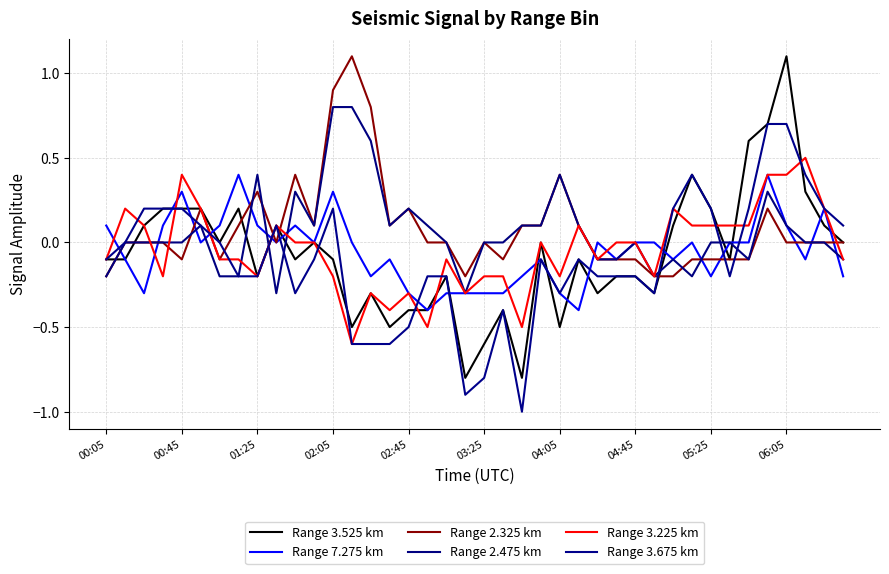

How many lines are shown in the chart?

6